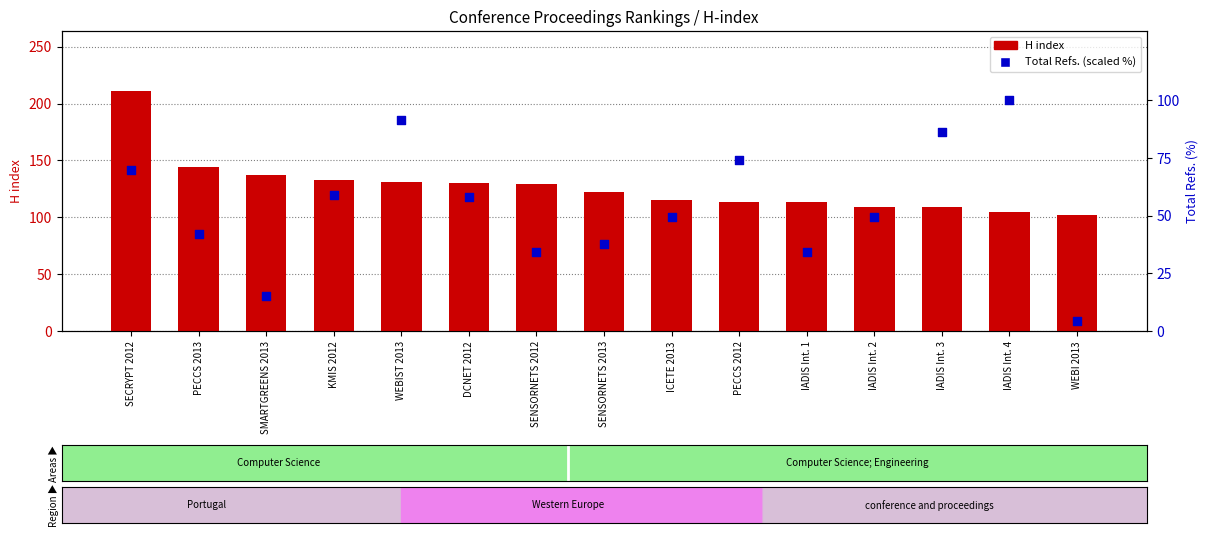

At how many categories does at least one series exceed 114?

9